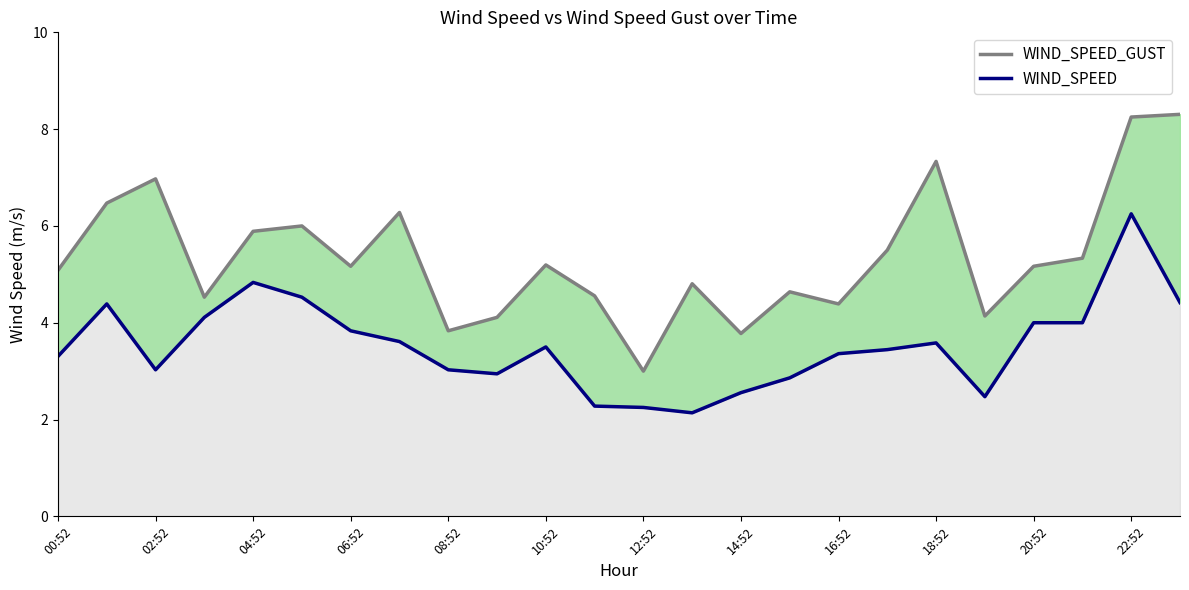

What is the maximum value shown in the chart?

8.3